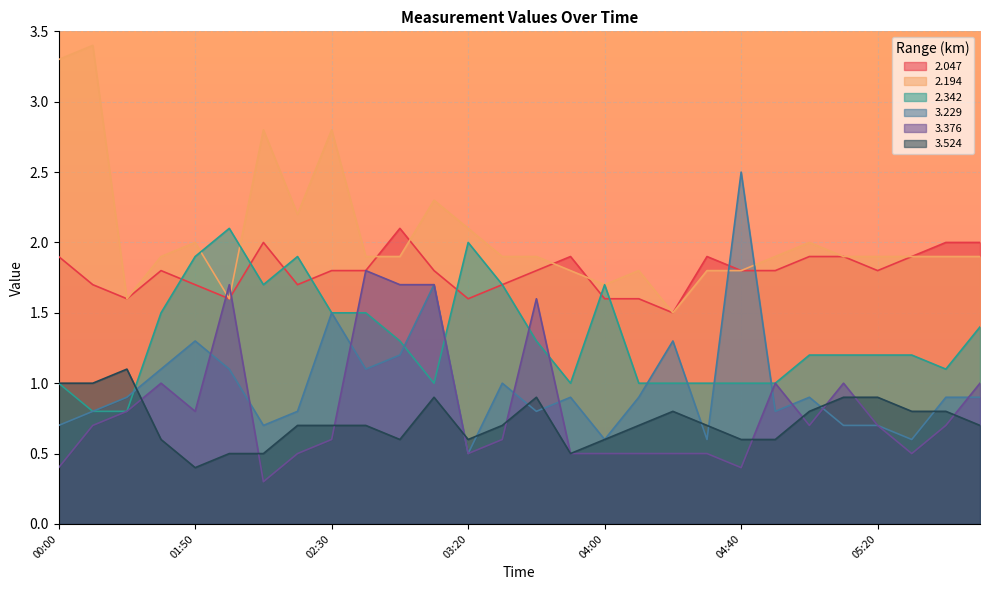

Rank the series at 00:10 from lowest to highest value.

3.376, 2.342, 3.229, 3.524, 2.047, 2.194